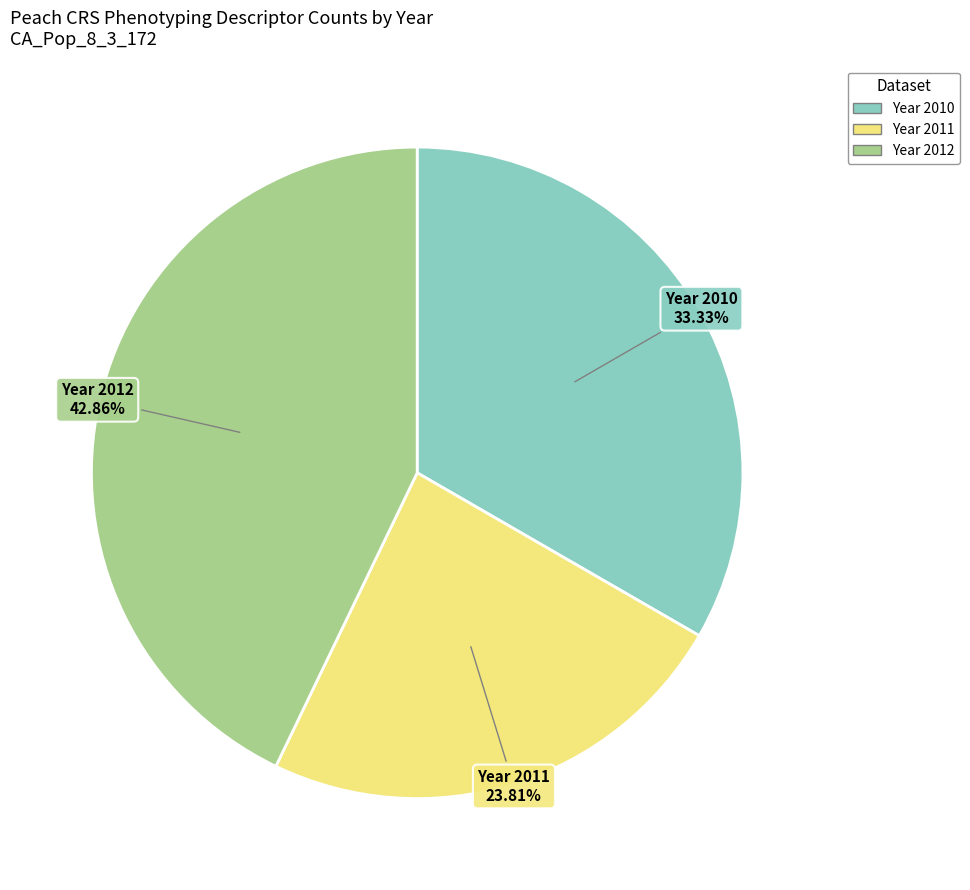

Does any single category account for the majority?

No